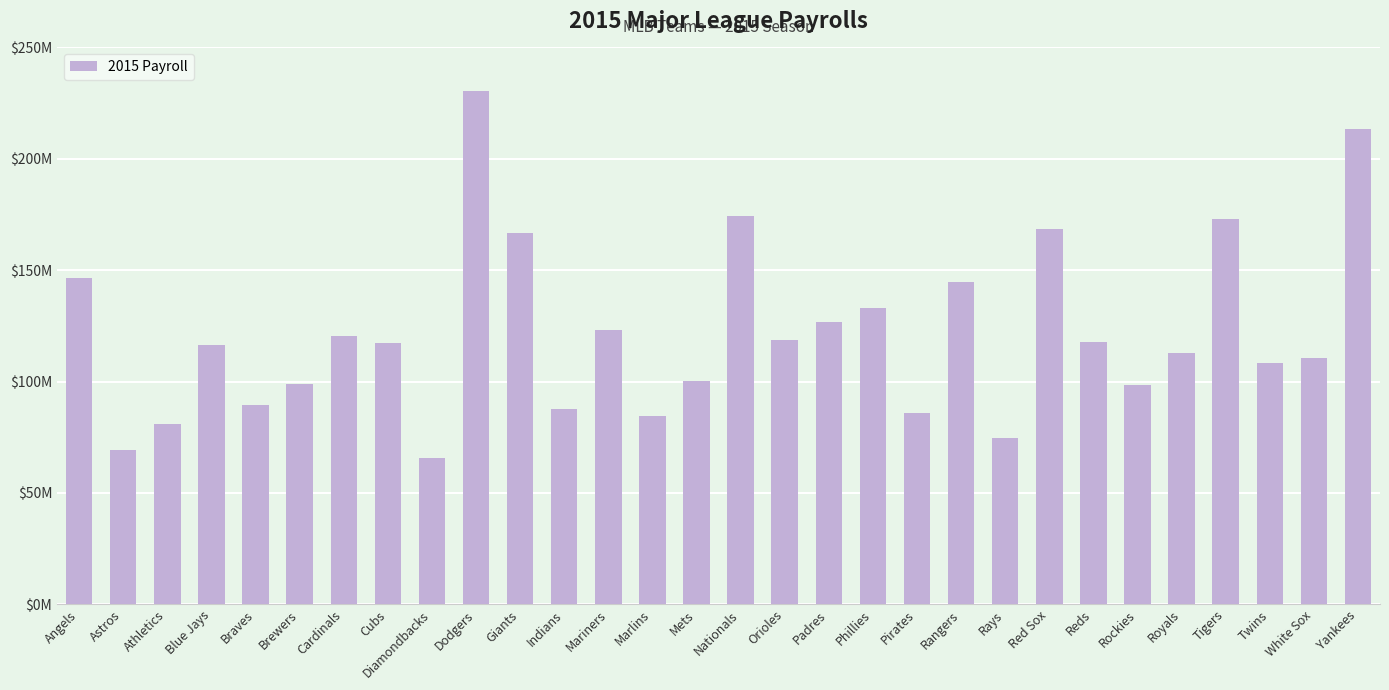

Are the bars horizontal?

No